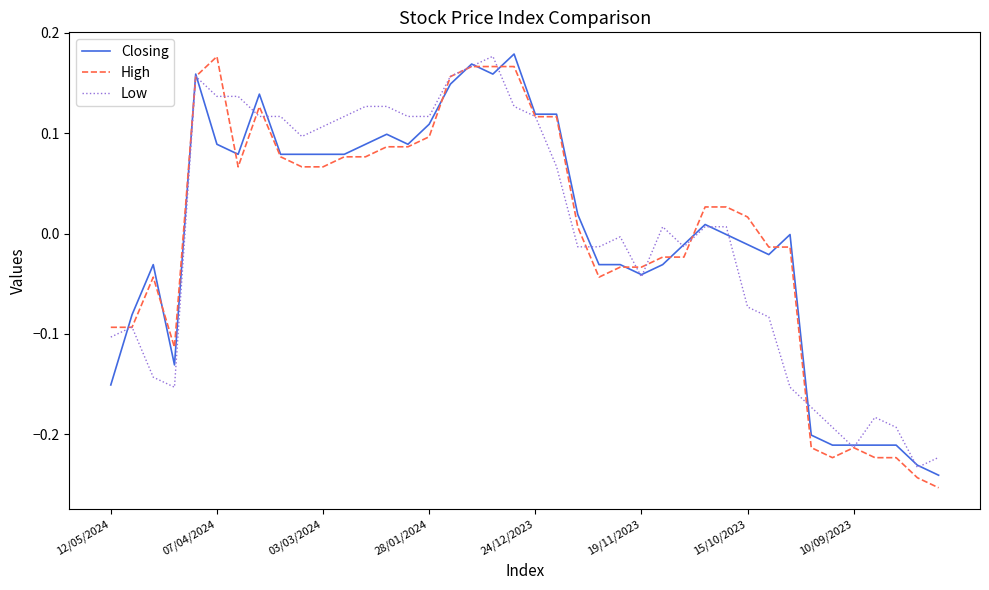

In High, how many points are lower than both neighbors (excluding endpoints)?

4